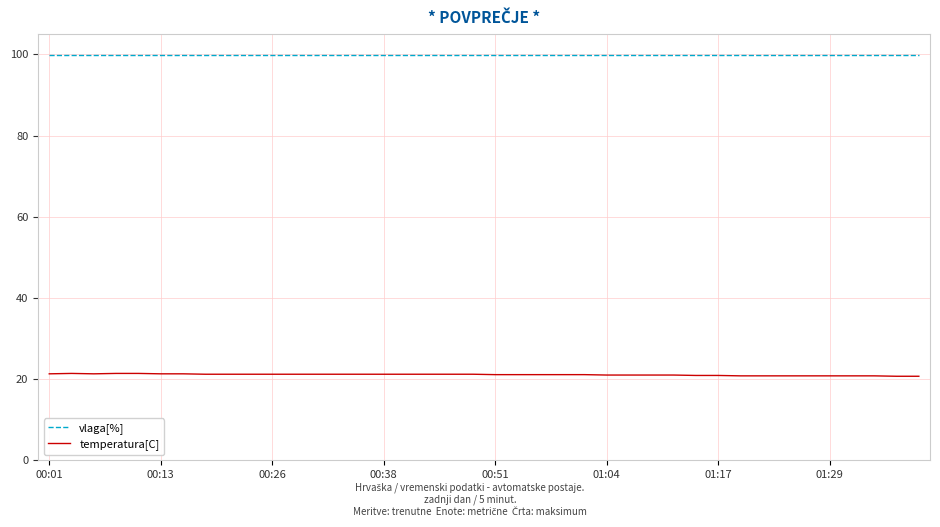

True or false: temperatura[C] and vlaga[%] cross at least once.

False